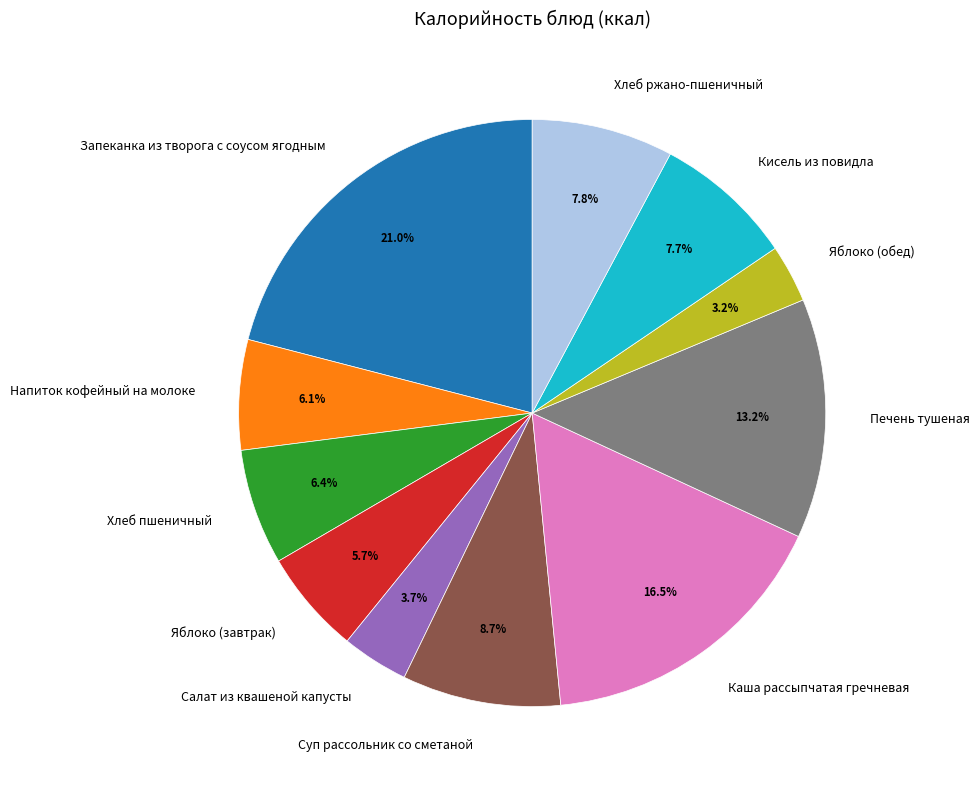

To the nearest percent, what percentage of the pie is Салат из квашеной капусты?

4%